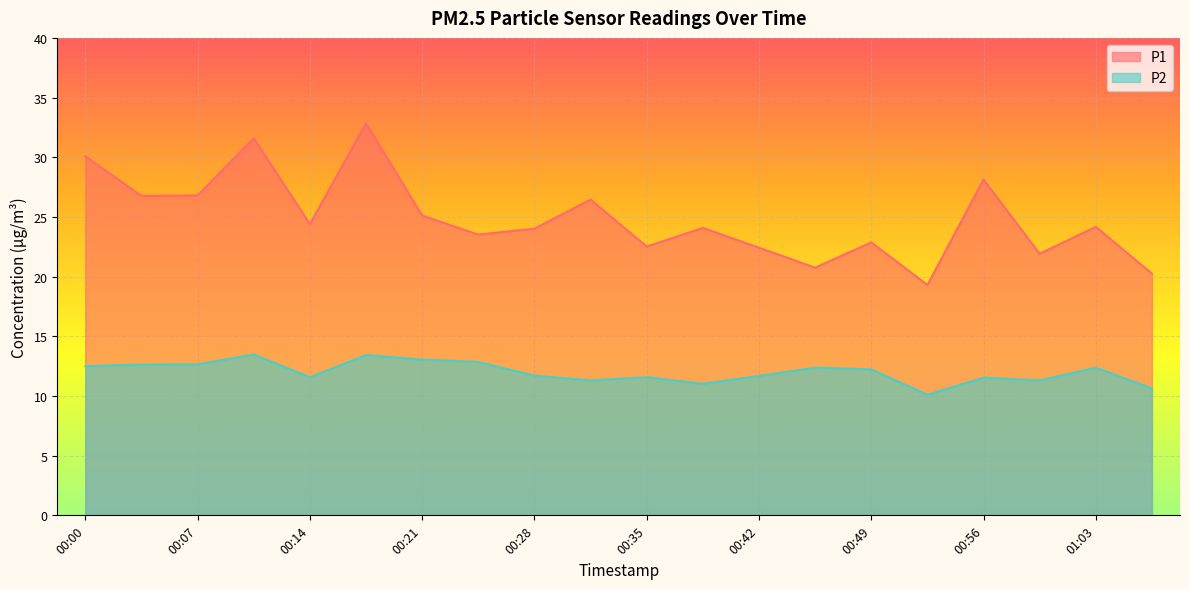

Which series has the widest spread of values?

P1